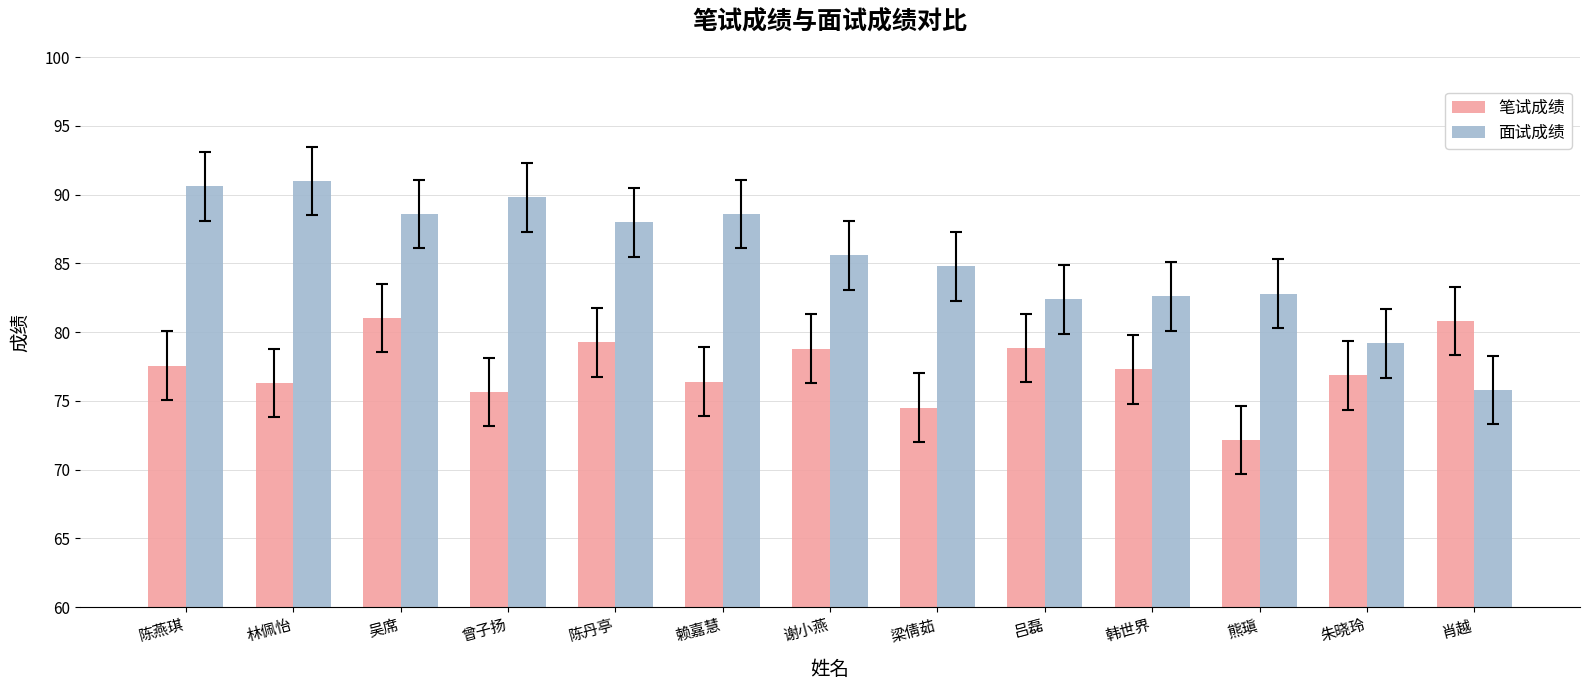

Which series changed the most between 曾子扬 and 吕磊?

面试成绩